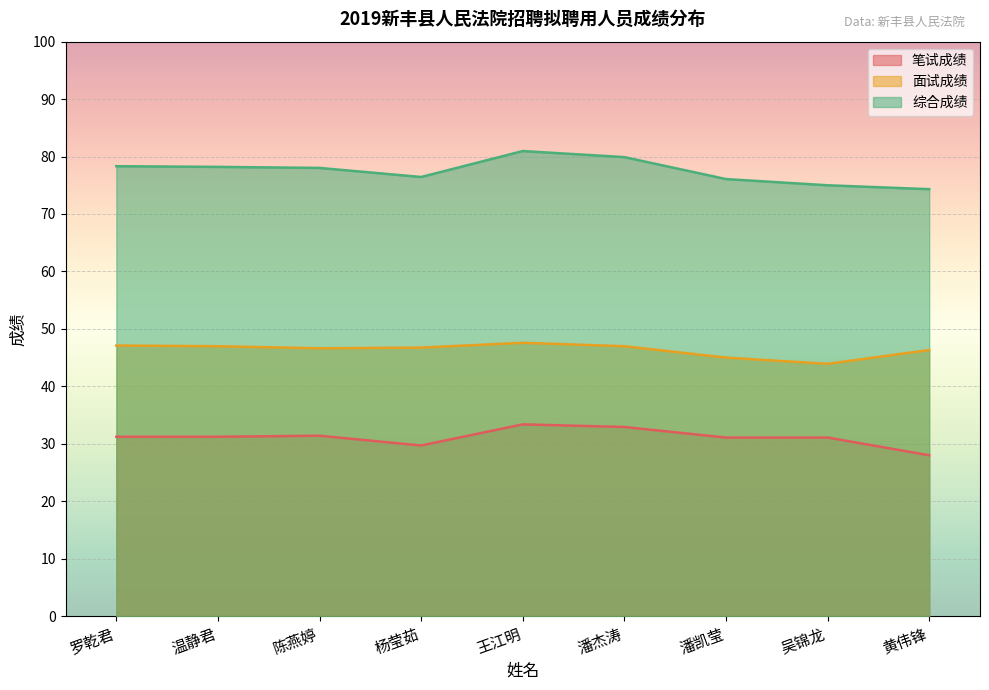

True or false: 笔试成绩 and 面试成绩 intersect in this chart.

False